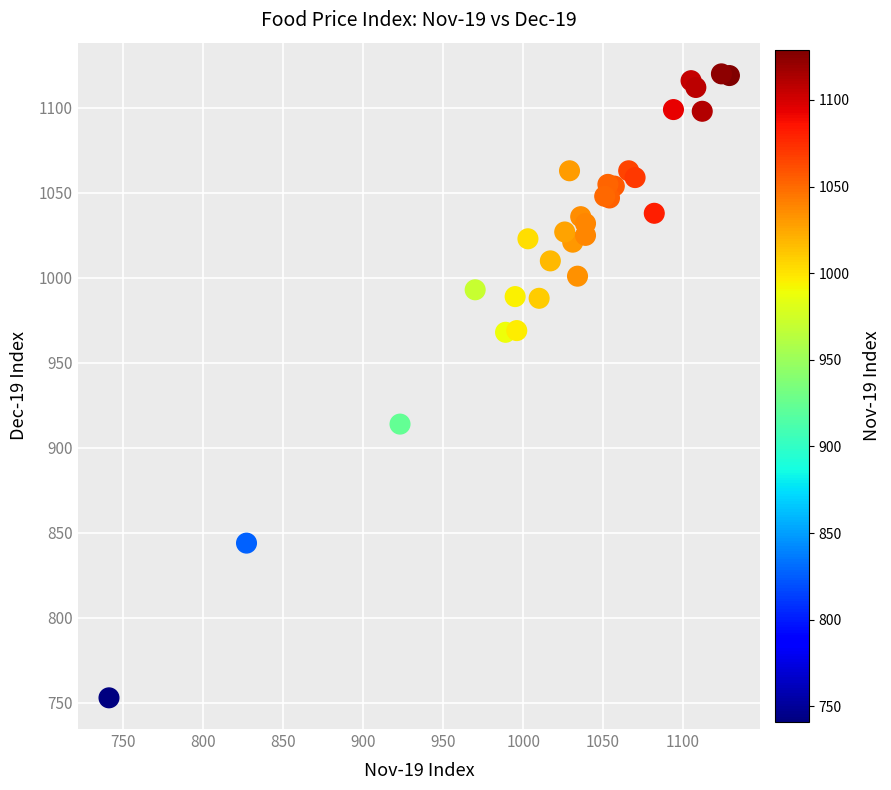

What Y value in the scatter plot is closest to 936?

914